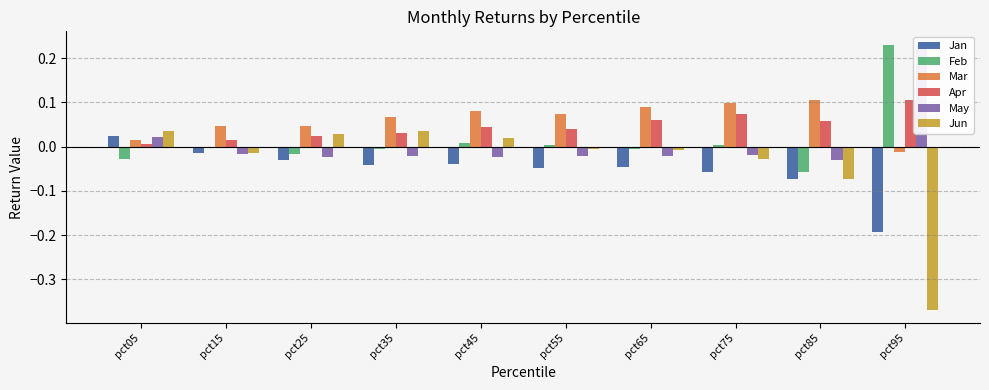

The value of Feb at pct85 is -0.1. True or false?

True